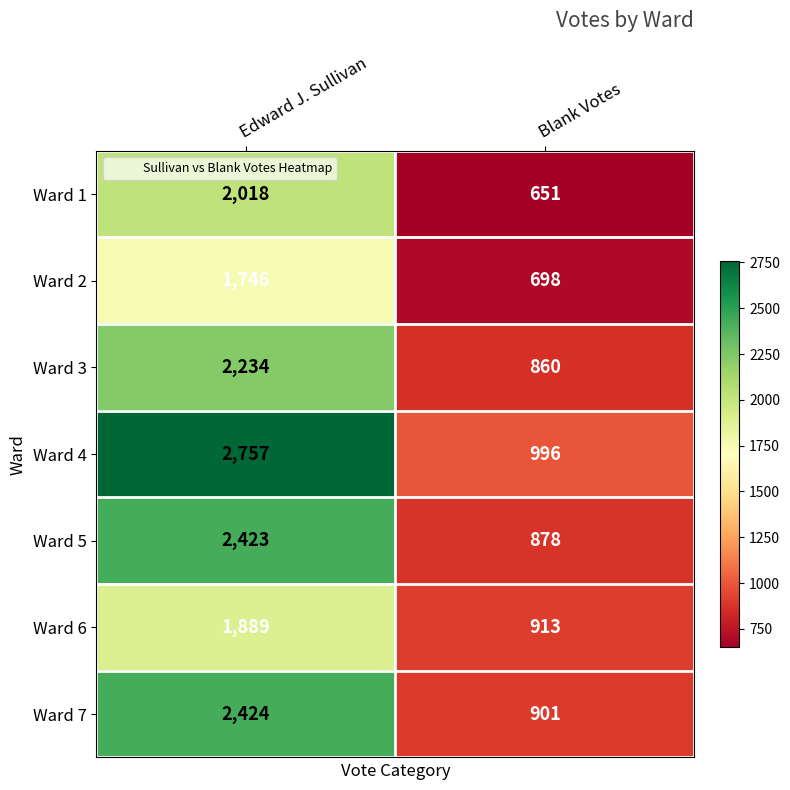

Read the Ward 6 value at Blank Votes, to the nearest 50.

900